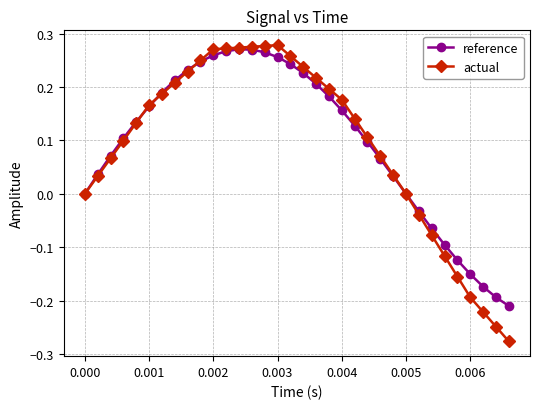

How many distinct data groups are displayed?

2